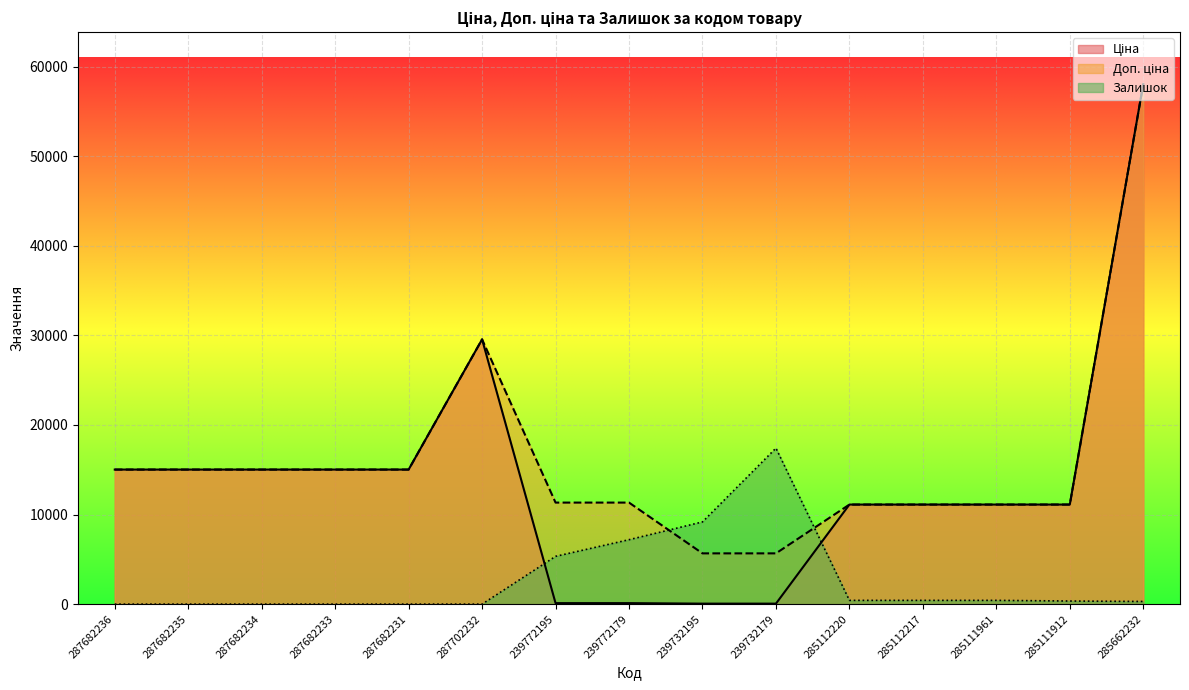

How many distinct data groups are displayed?

3